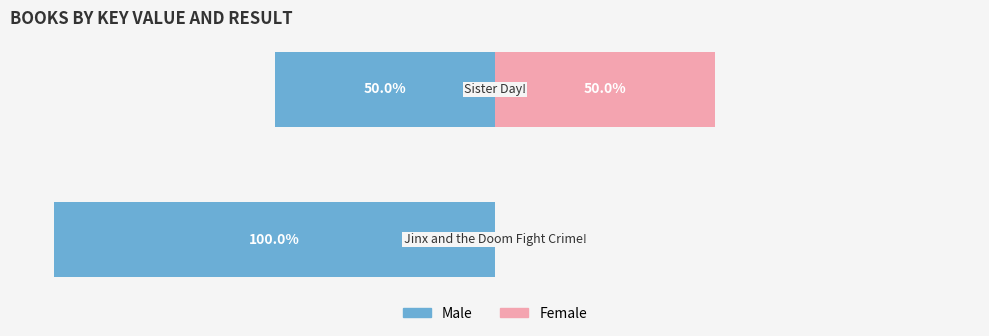

At 1, list the series in order from smallest to largest.

Male, Female